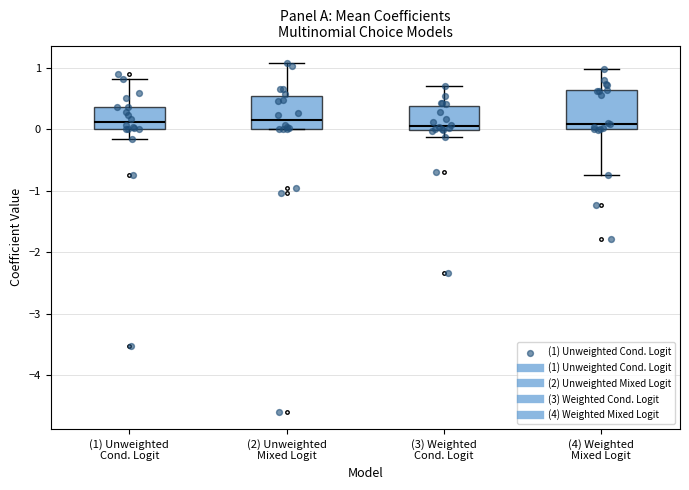

Reading left to right, transcribe this box plot: for each box, give where its median line is, the range the box spans, and where its two whiskers end, as read against the y-axis. The values are not printed on the chart, so give them approximately, as read against the axis.

(1) Unweighted Cond. Logit: median 0.1, box 0.0 to 0.4, whiskers -0.2 to 0.8
(2) Unweighted Mixed Logit: median 0.2, box 0.0 to 0.5, whiskers 0.0 to 1.1
(3) Weighted Cond. Logit: median 0.1, box 0.0 to 0.4, whiskers -0.1 to 0.7
(4) Weighted Mixed Logit: median 0.1, box 0.0 to 0.6, whiskers -0.7 to 1.0